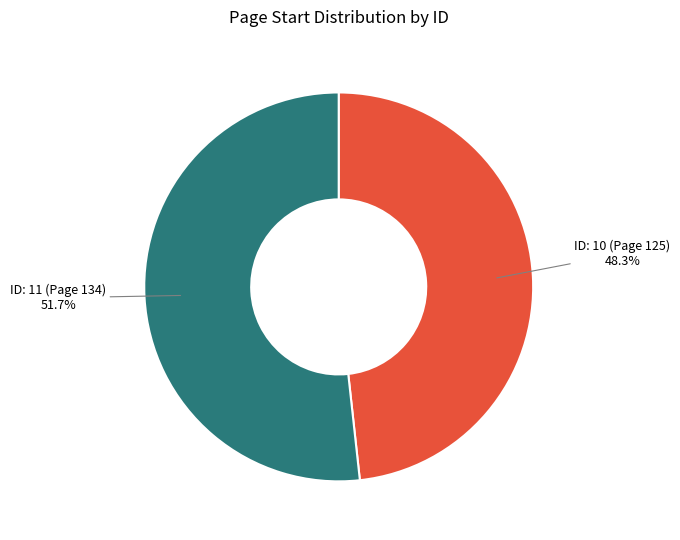

Does any single category account for the majority?

Yes